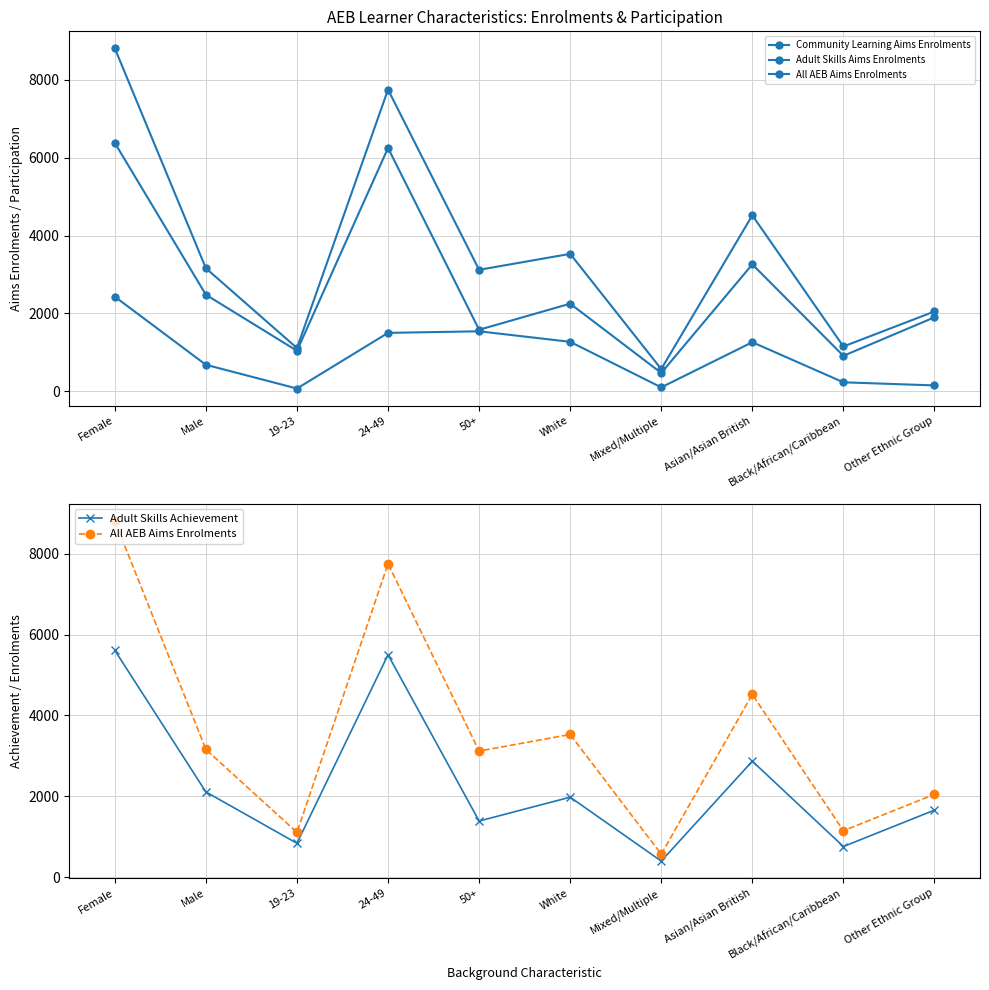

What is the label of the 3rd point from the left?

19-23